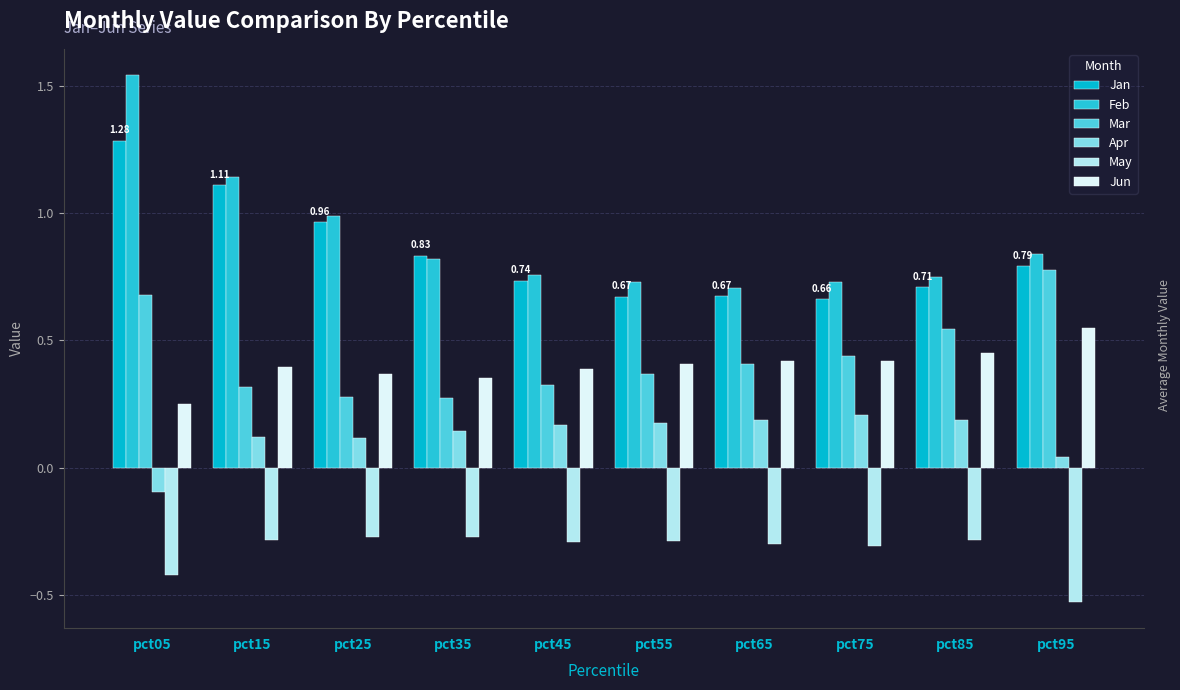

At which label is Apr closest to 0?

pct95